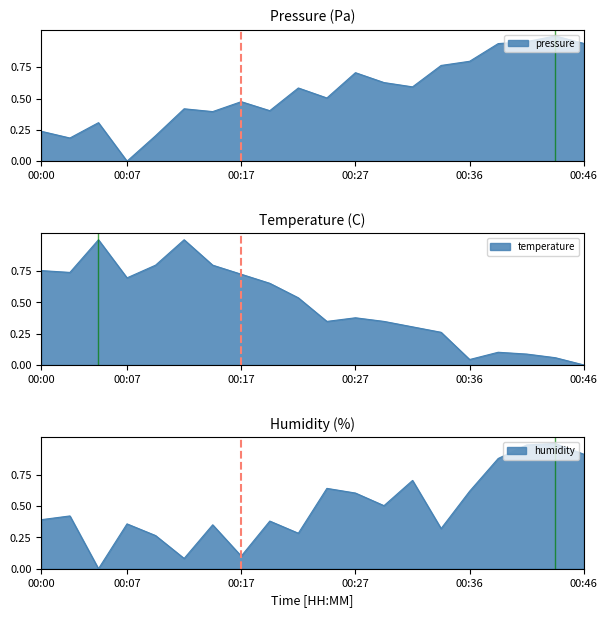

True or false: pressure and humidity intersect in this chart.

True